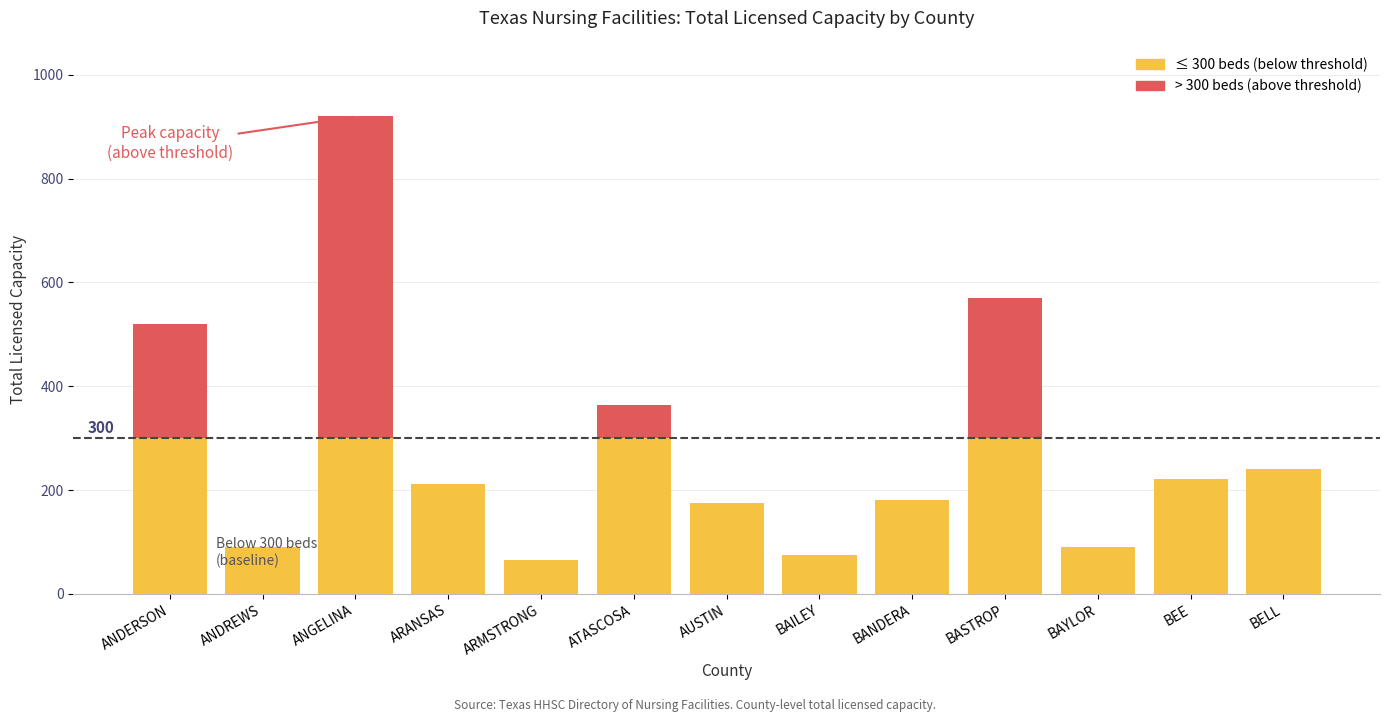

At which category is the sum across all series the highest?

ANGELINA